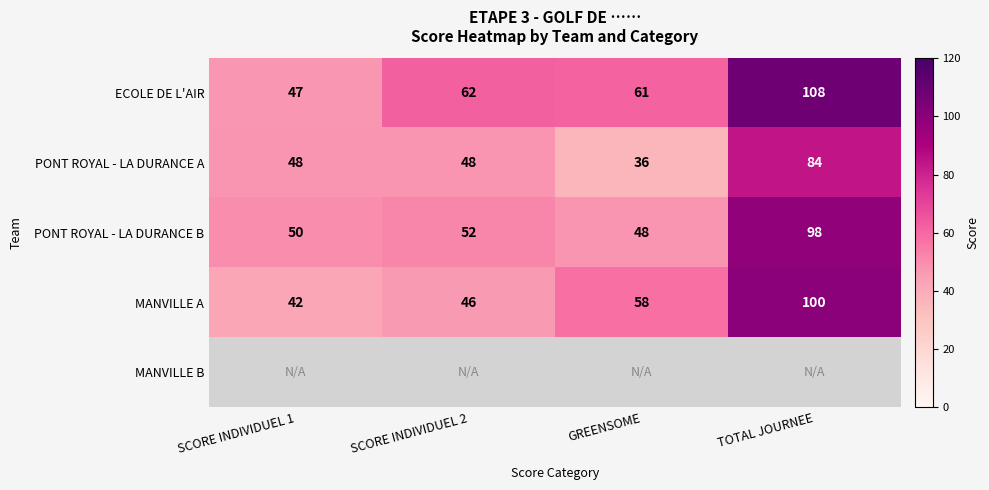

Rank the categories by MANVILLE A value from highest to lowest.

TOTAL JOURNEE, GREENSOME, SCORE INDIVIDUEL 2, SCORE INDIVIDUEL 1